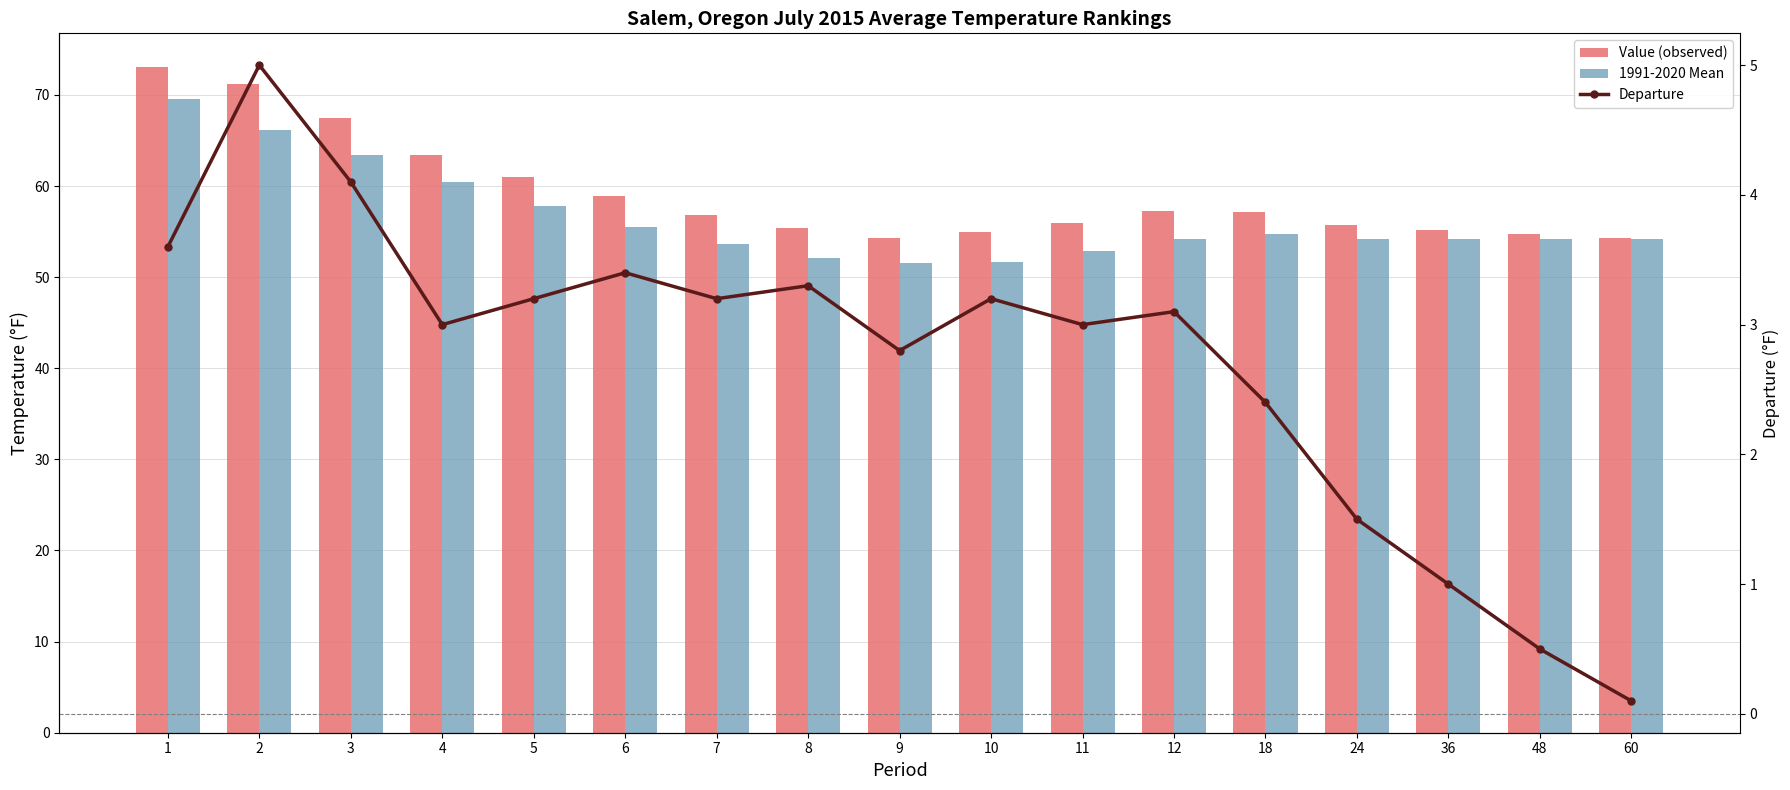

At which label does Departure reach its peak?

2